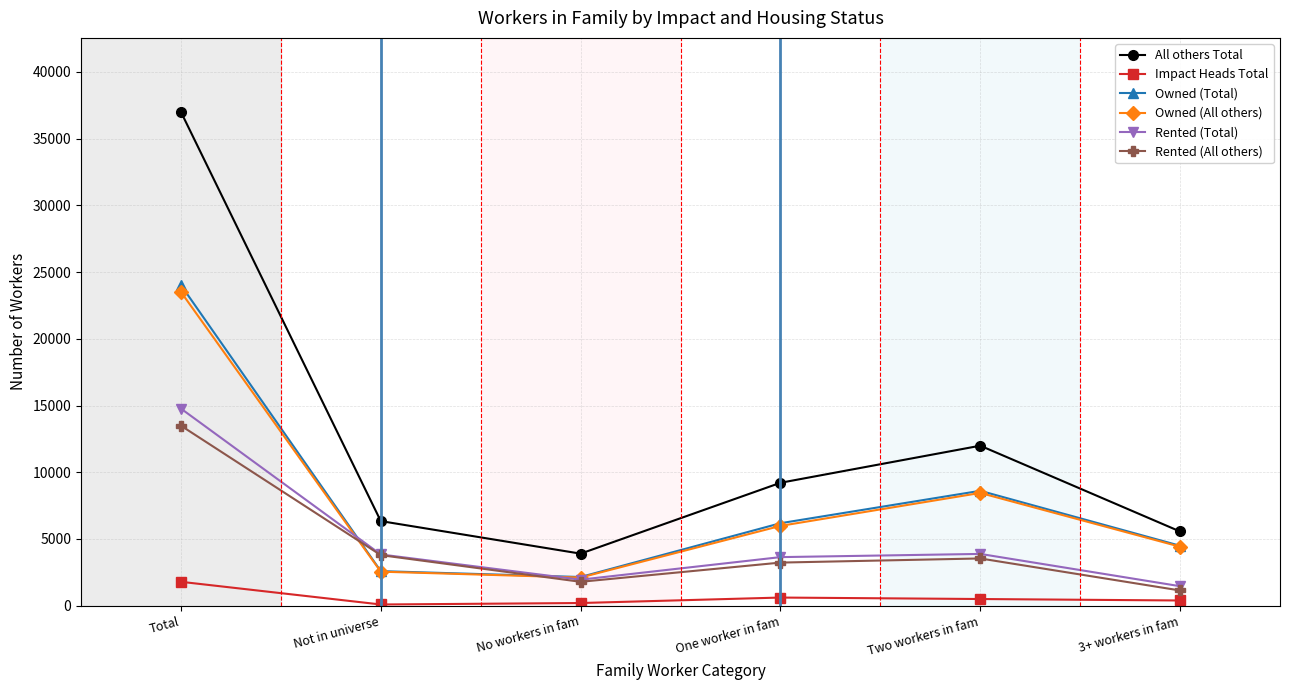

How many series are shown in this chart?

6